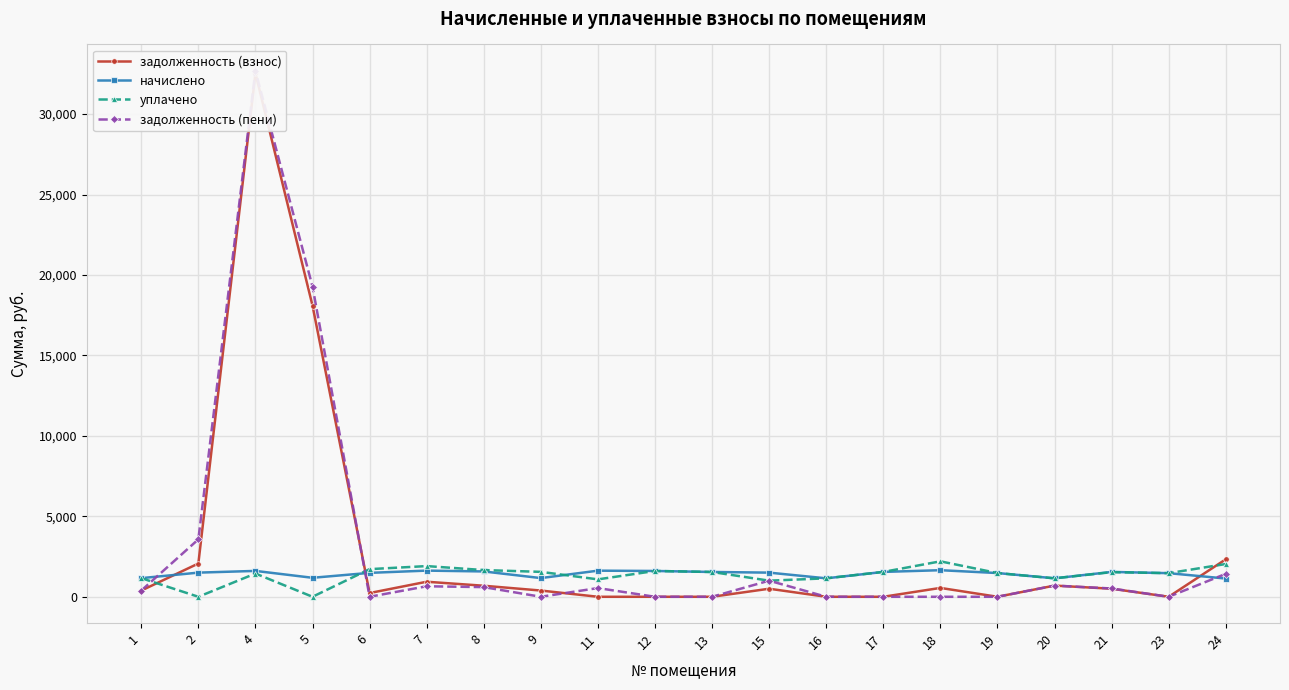

In задолженность (пени), how many points are lower than both neighbors (excluding endpoints)?

3